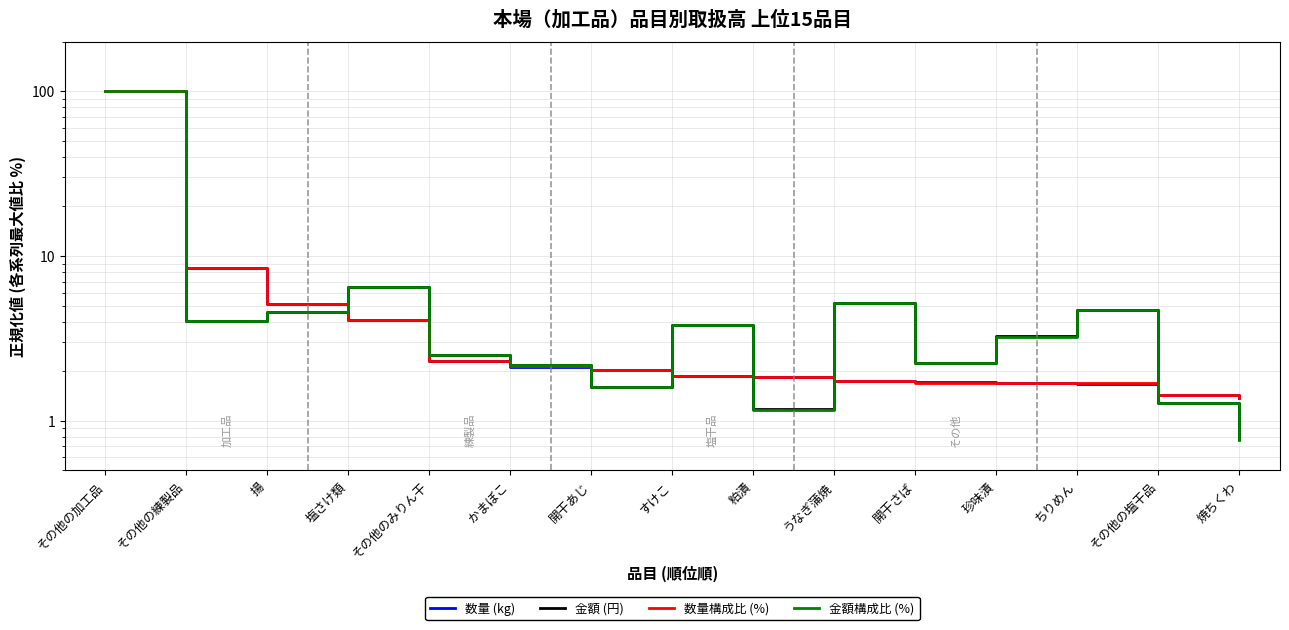

True or false: 数量構成比 (%) has more than 1 points higher than both neighbors.

False